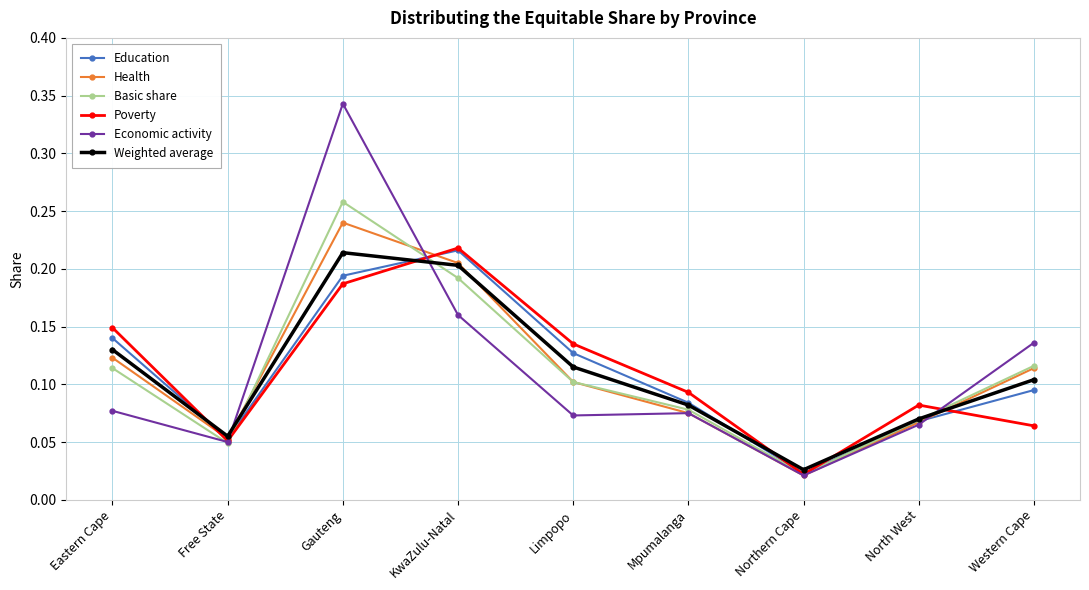

How many Weighted average values are between 0 and 1?

9